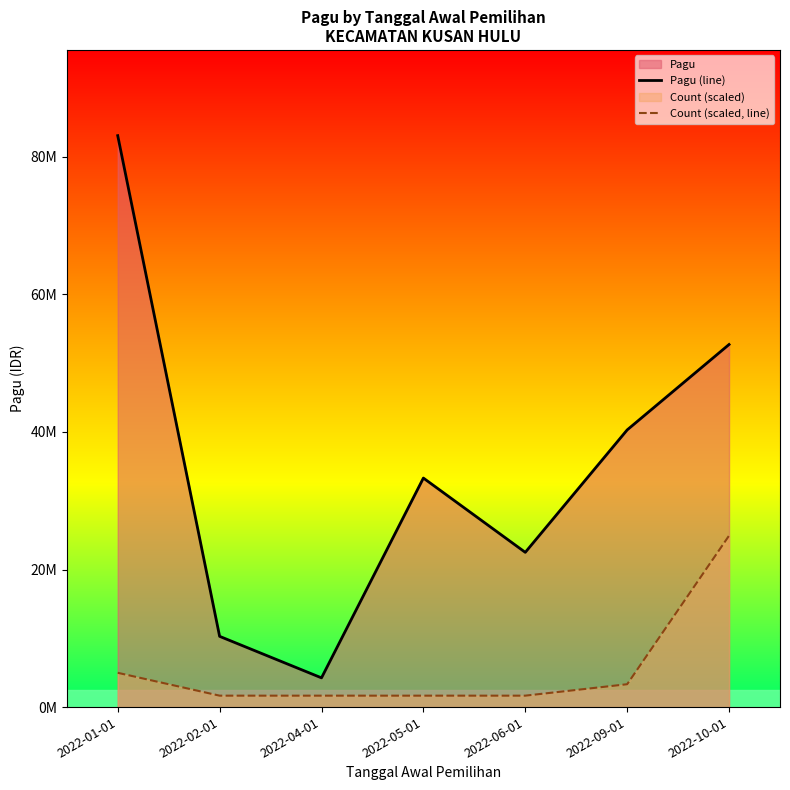

At how many categories does at least one series exceed 80090378?

1